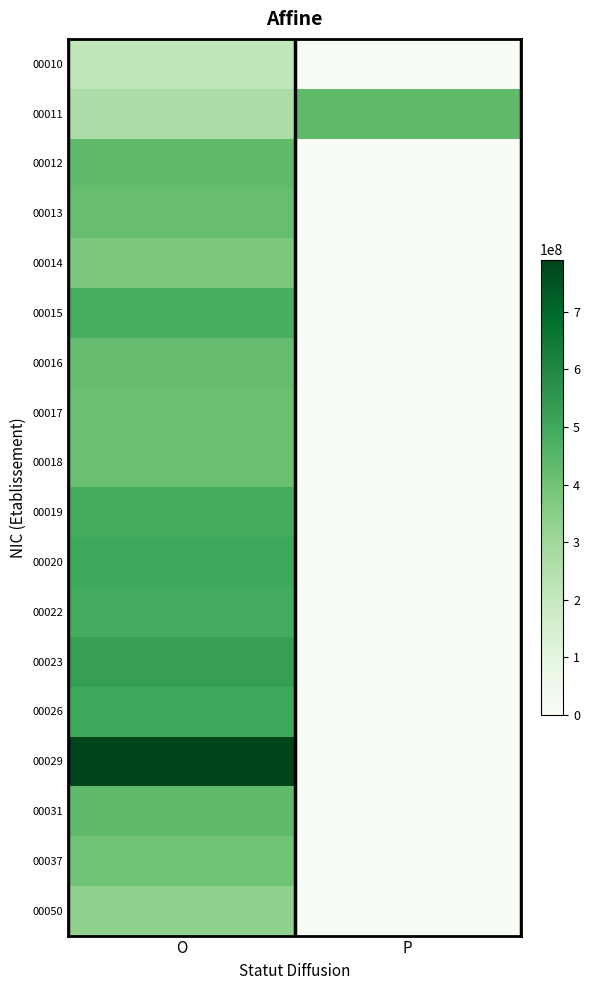

At P, list the series in order from largest to smallest.

00011, 00010, 00012, 00013, 00014, 00015, 00016, 00017, 00018, 00019, 00020, 00022, 00023, 00026, 00029, 00031, 00037, 00050